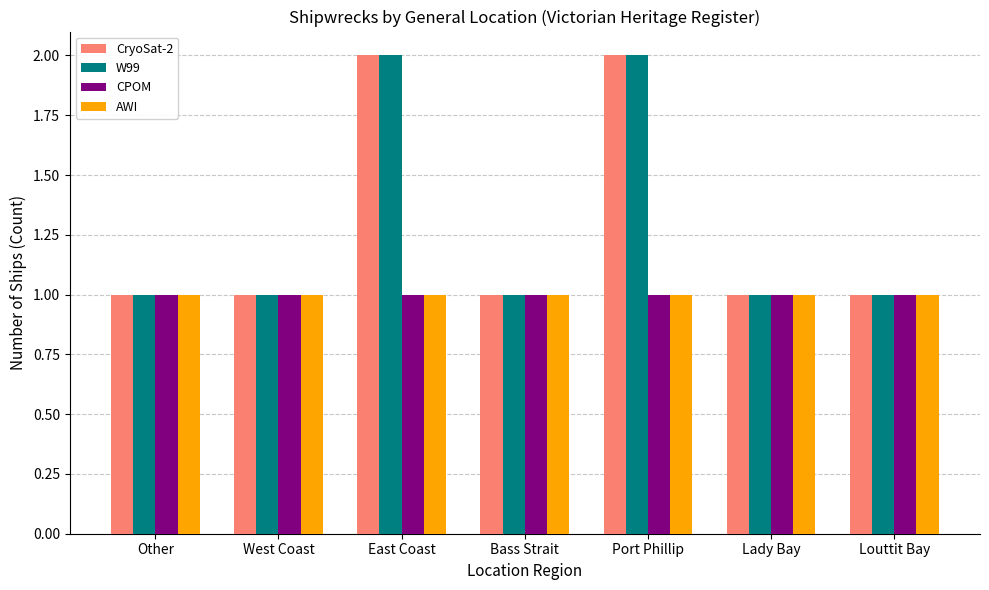

What is the total value across all series at Bass Strait?

4